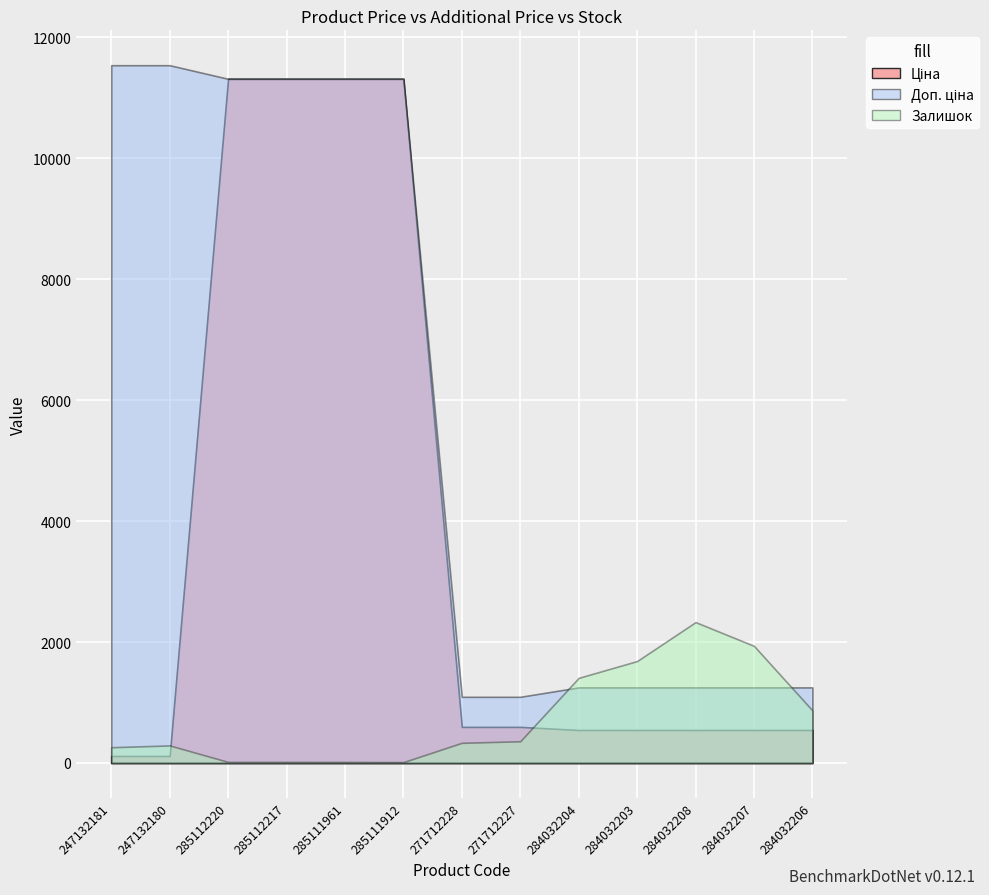

List the series in order of their peak value, highest first.

Доп. ціна, Ціна, Залишок